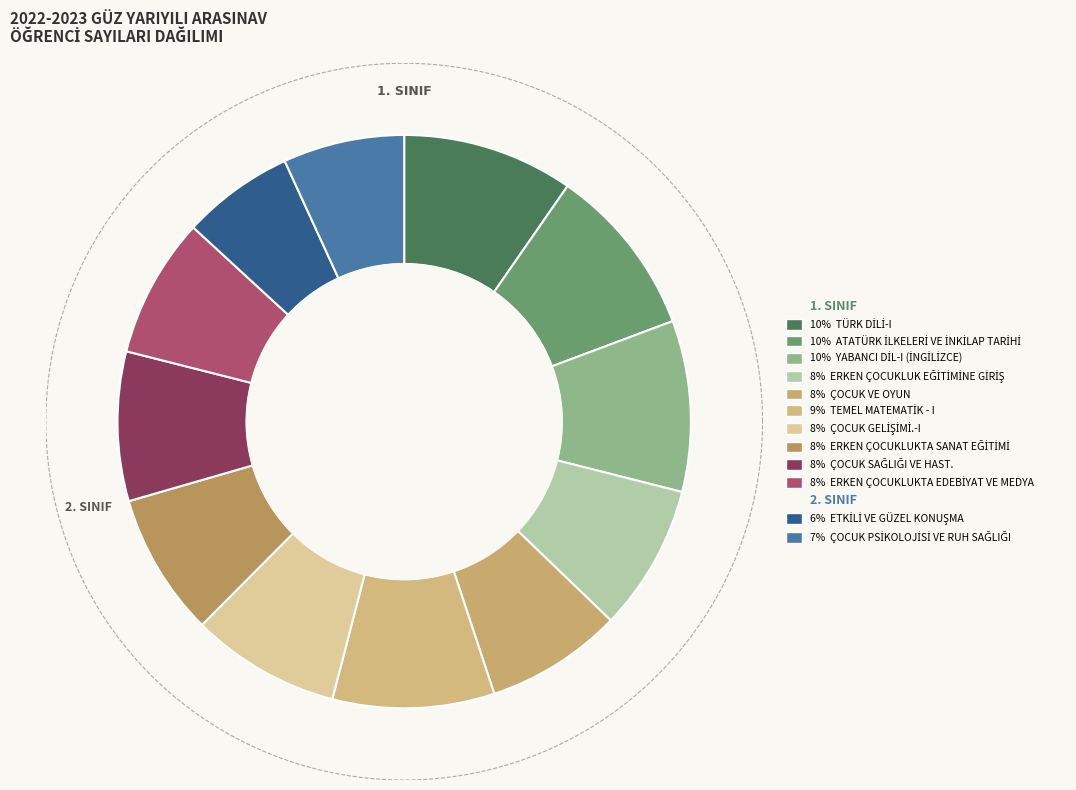

Does ETKİLİ VE GÜZEL KONUŞMA represent more than half of the total?

No